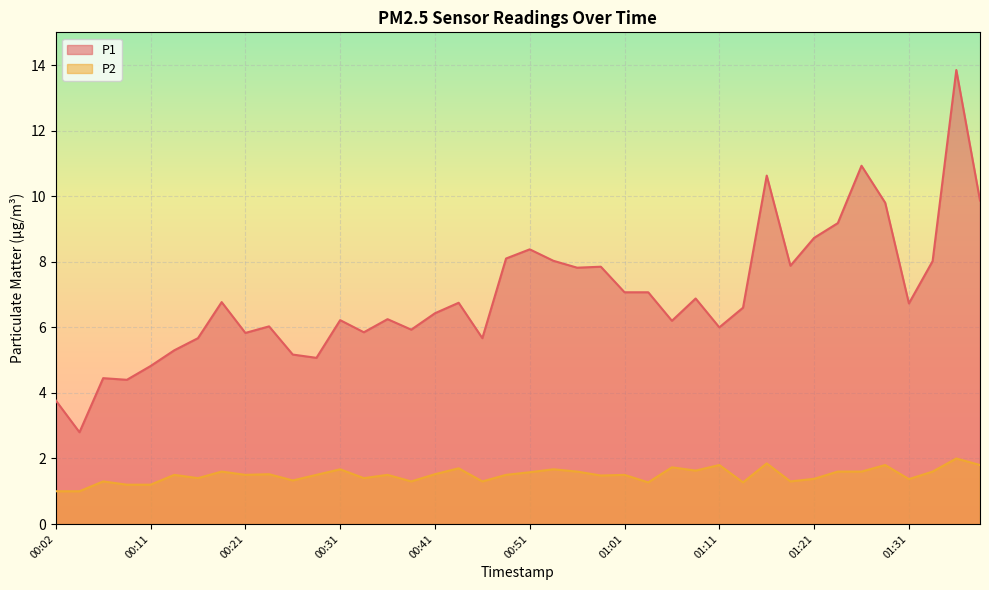

How many interior local valleys does the P1 series have?

12